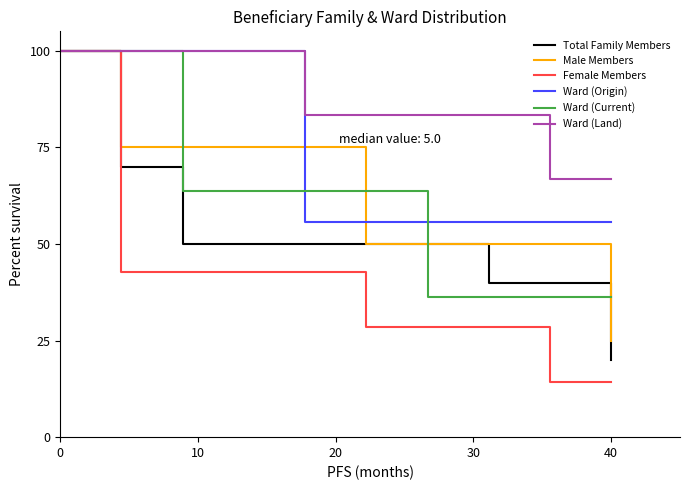

Which series has the largest total across all categories?

Ward (Land)